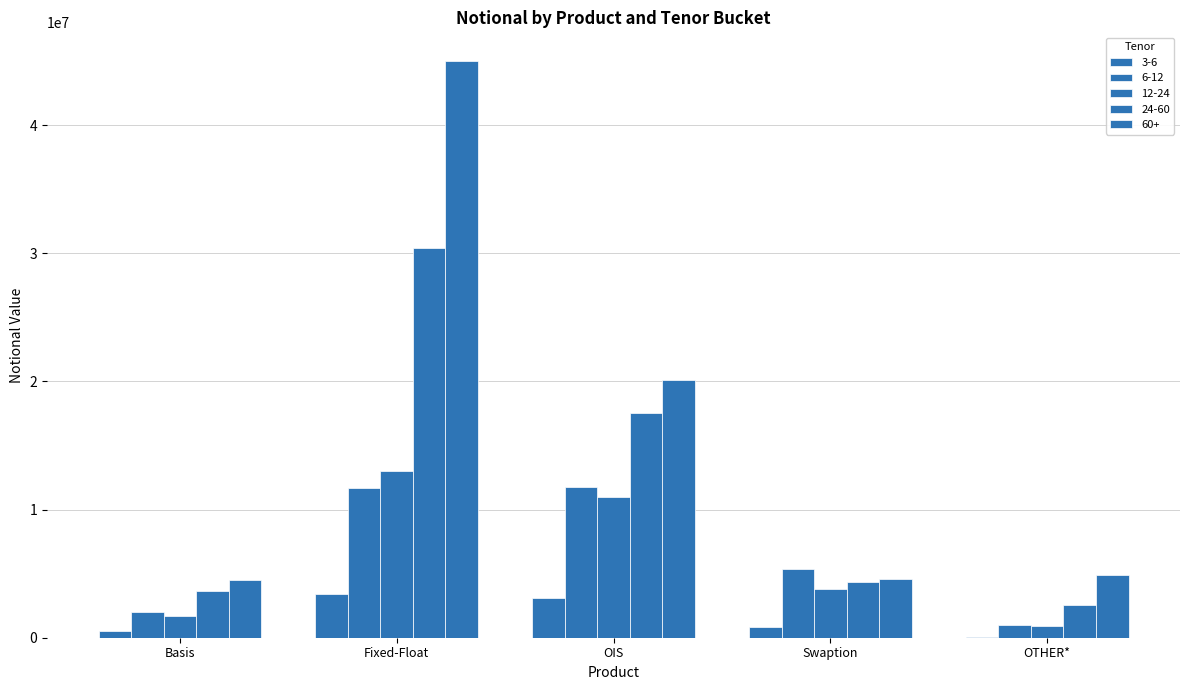

How many groups of bars are there?

5